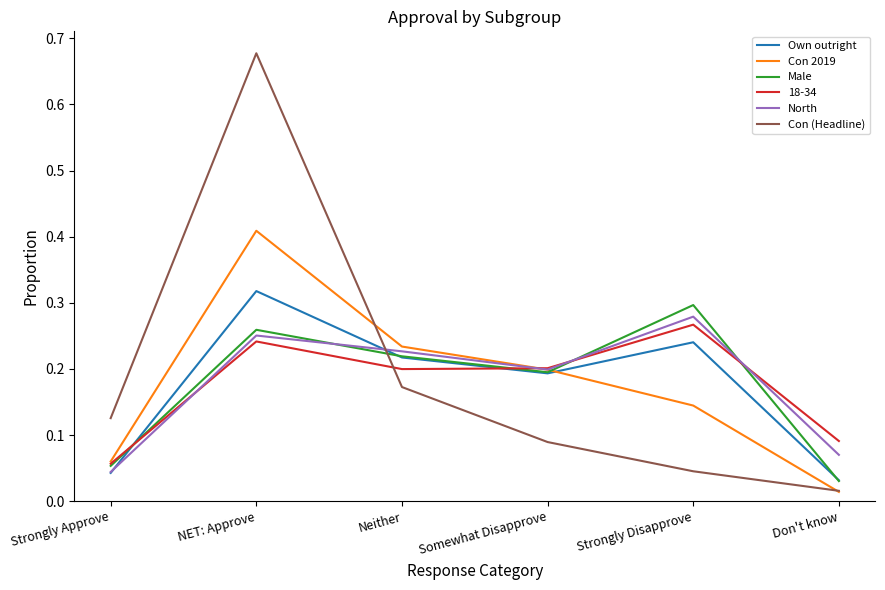

Where is North nearest to the value 0?

Strongly Approve